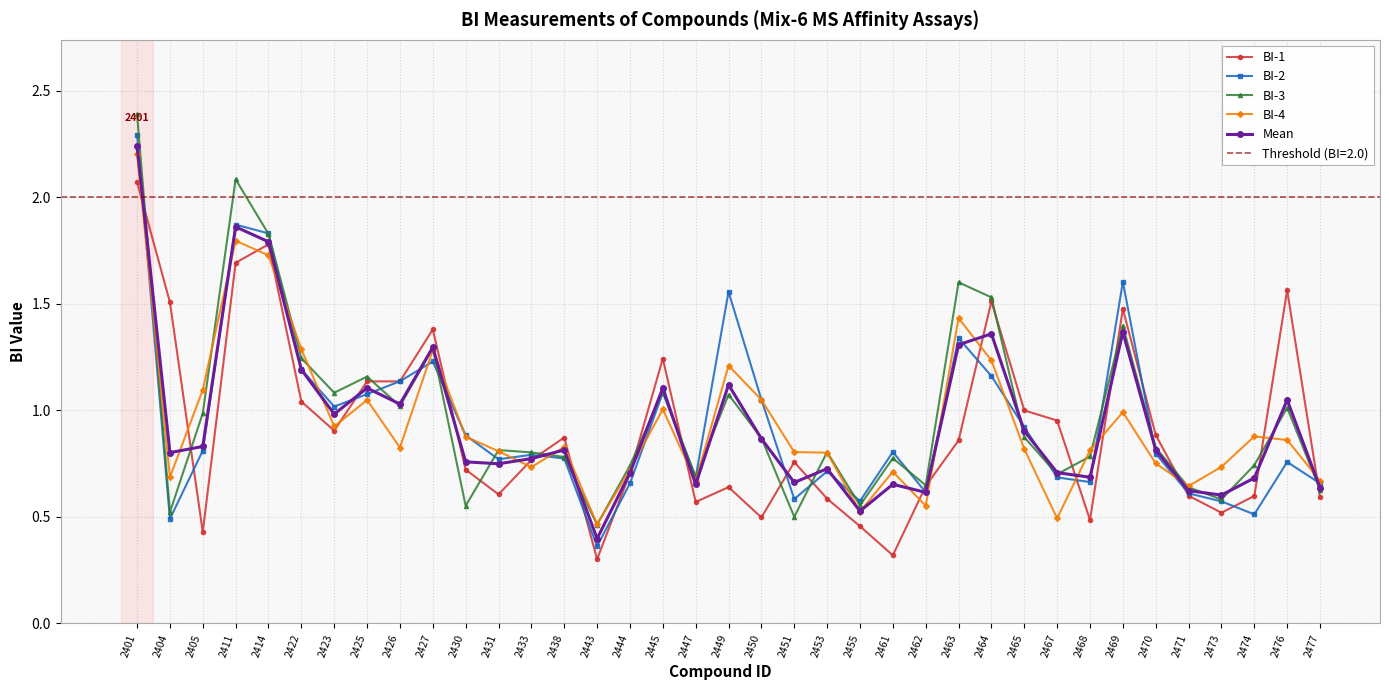

True or false: Mean and BI-1 cross at least once.

True